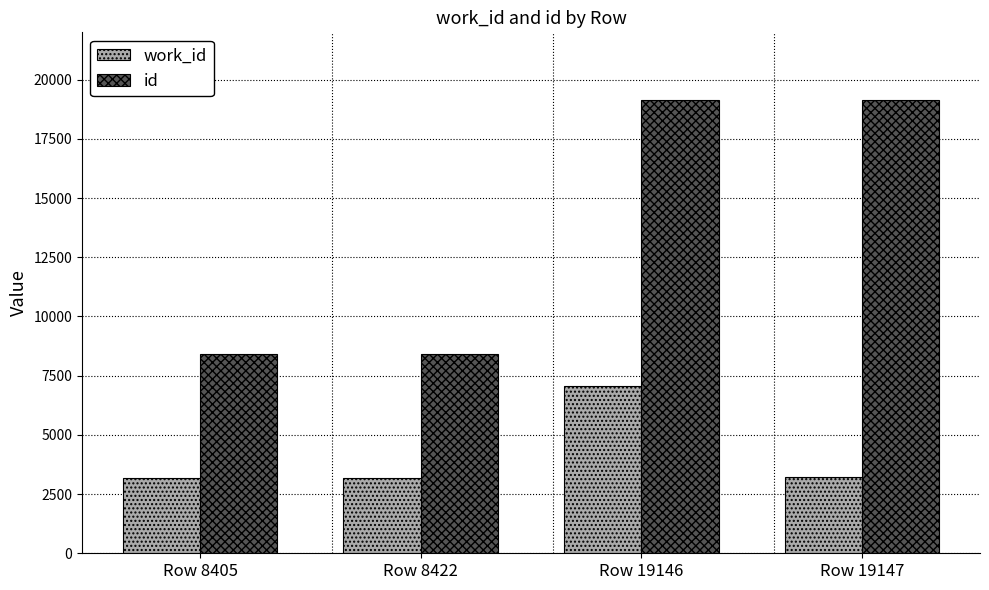

What is the average value of the work_id series?

4168